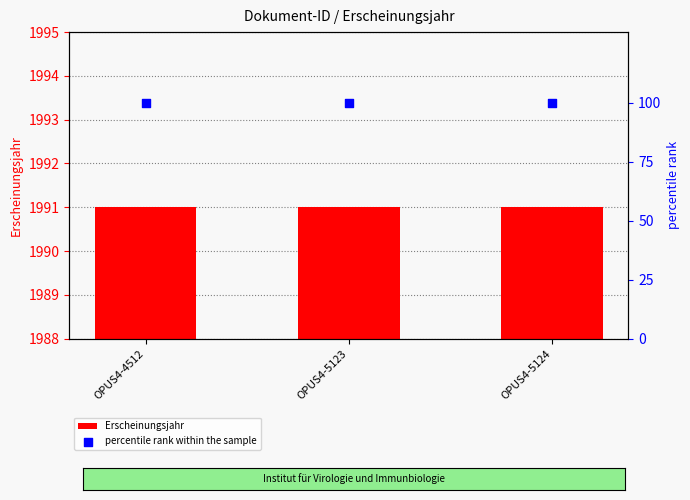

Which series has the largest total across all categories?

Erscheinungsjahr